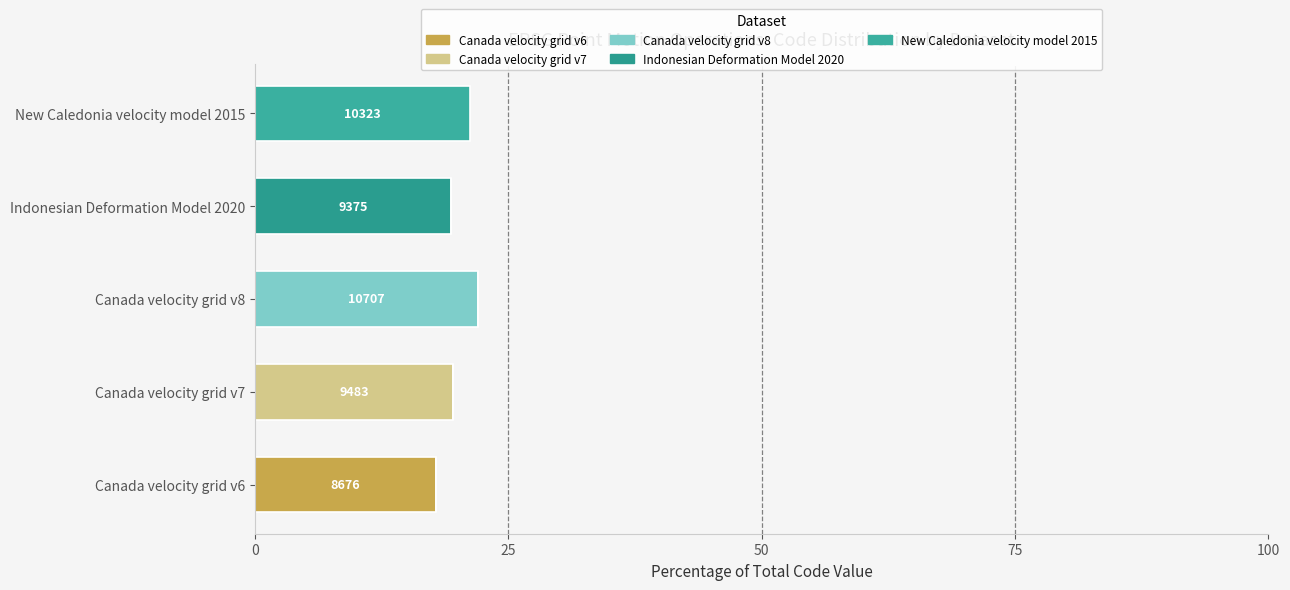

How many data points does each series have?

5